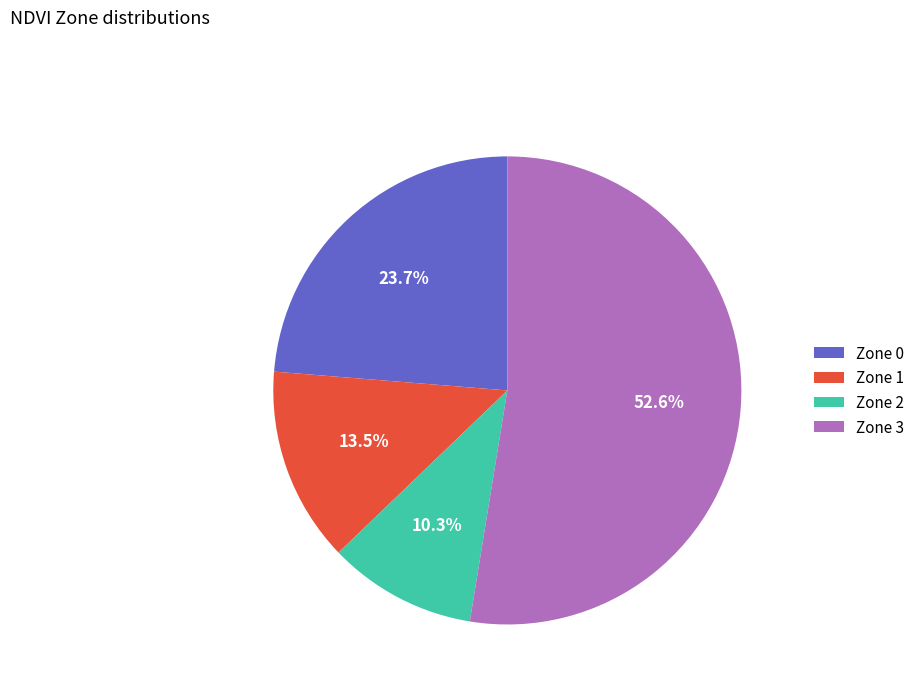

Is it true that Zone 0 is 30% of the pie?

False